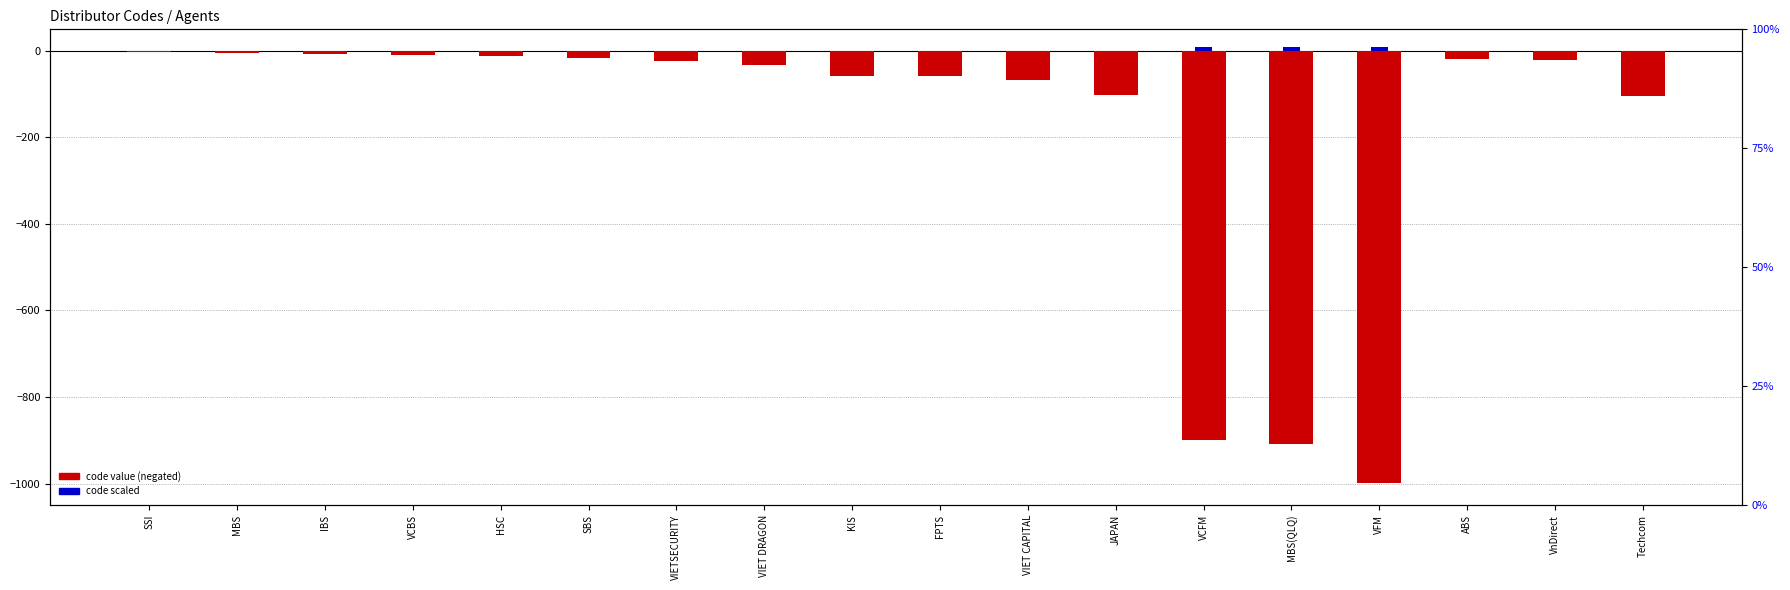

What is the difference between the maximum and minimum values in the code (scaled) series?

10.0